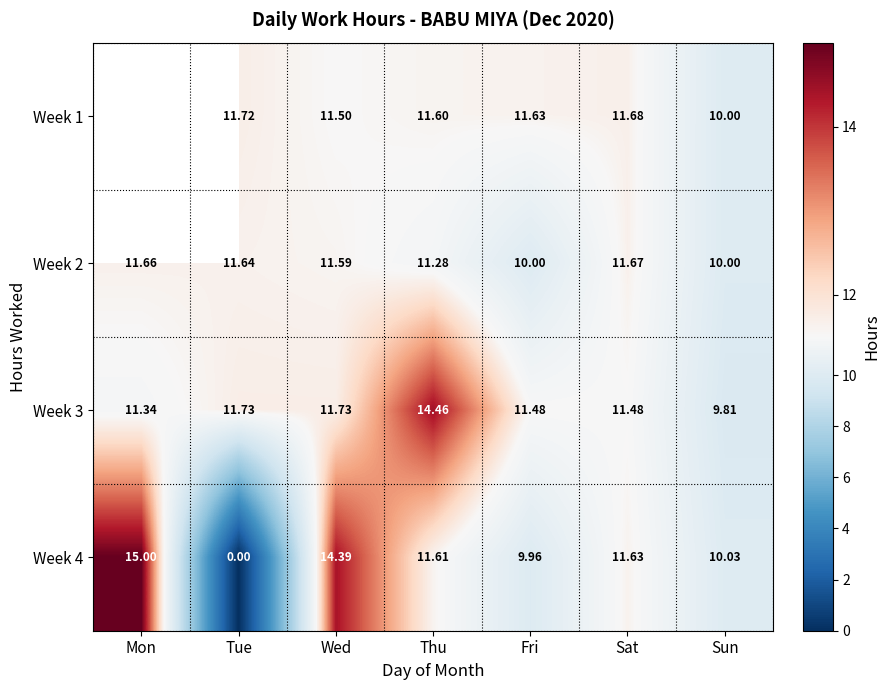

Is the value of Week 2 at Wed greater than the value of Week 1 at Sat?

No